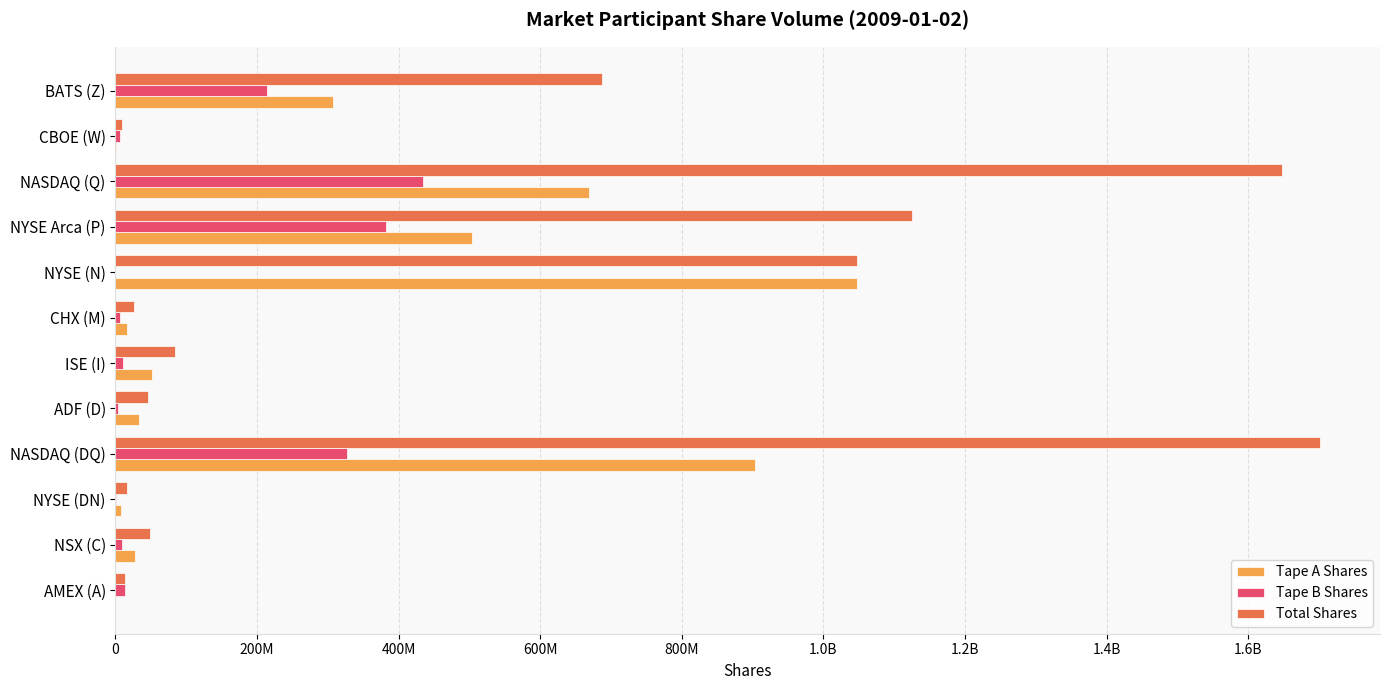

Reading right to left, list all the values displayed in this chart.

Tape A Shares: 307899122	1082800	668480545	504024132	1046855177	15598269	51485469	33316584	903716232	8273504	28065630	0
Tape B Shares: 213592396	6531100	434835241	381839418	0	6685591	10744201	3472271	326848691	1104932	9192024	13971152
Total Shares: 687699035	9132900	1647642301	1125695530	1046855177	25911409	83596771	45936369	1701223007	16516035	48527586	13971152